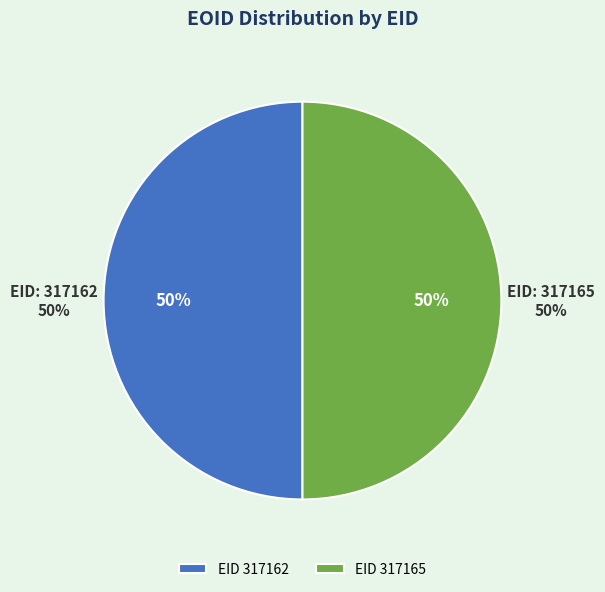

To the nearest percent, what portion does 317162 represent?

50%